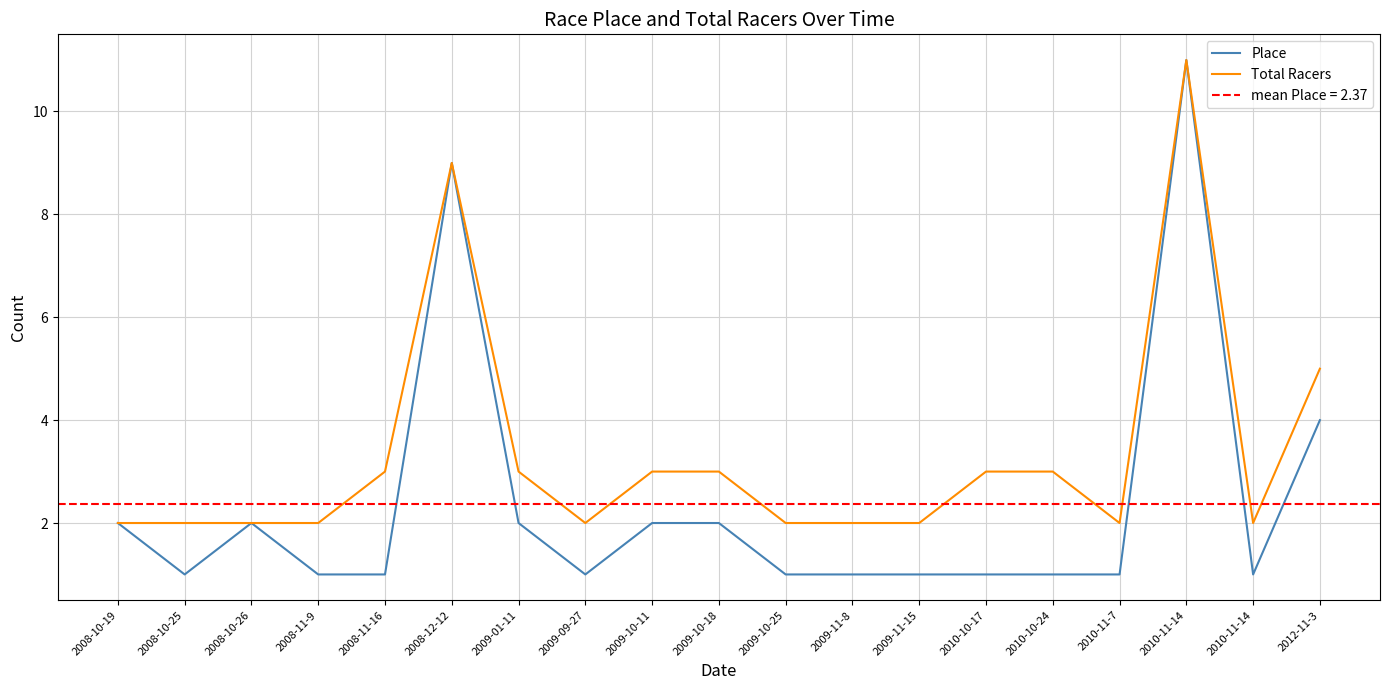

Where is the first local maximum for Place?

2008-10-26